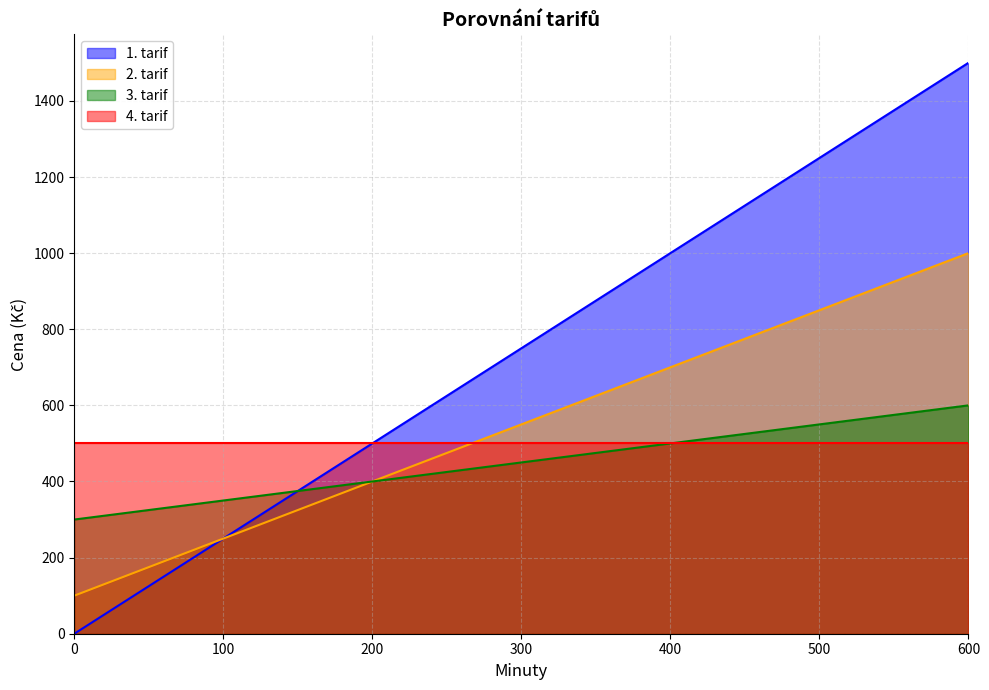

True or false: 3. tarif and 2. tarif intersect in this chart.

False